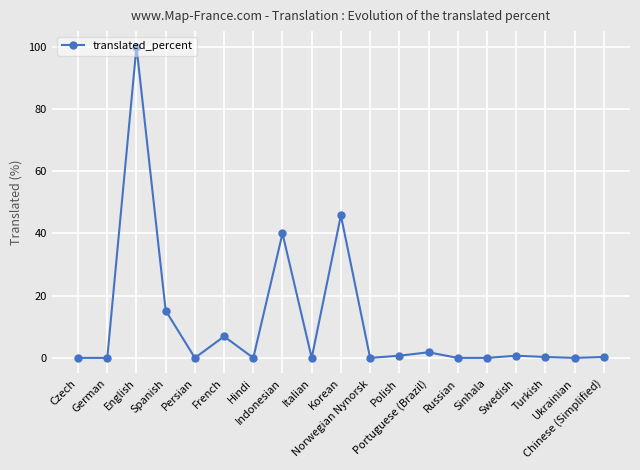

What is the label of the 14th point from the left?

Russian